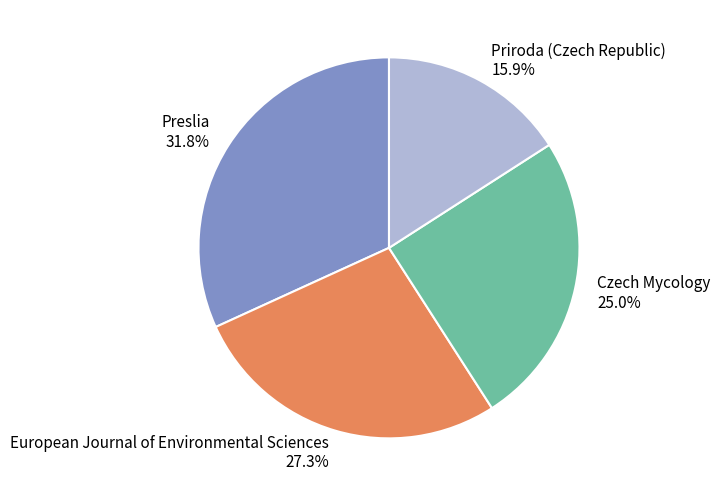

Between European Journal of Environmental Sciences and Czech Mycology, which is larger?

European Journal of Environmental Sciences